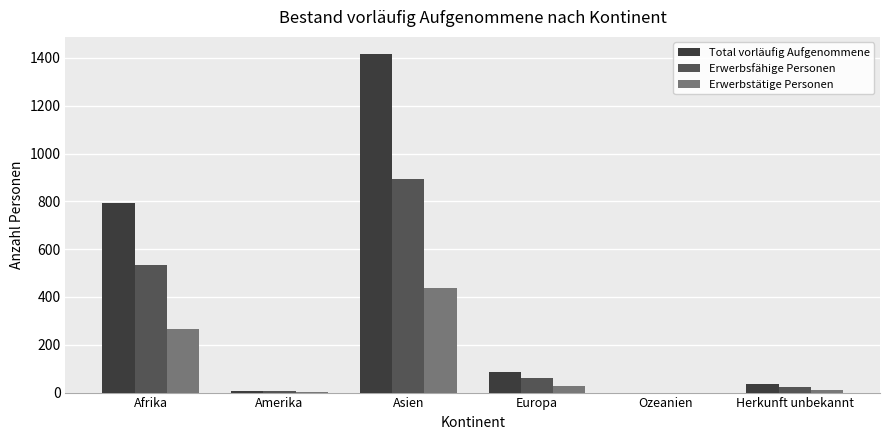

What is the sum of all Erwerbstätige Personen values?

749